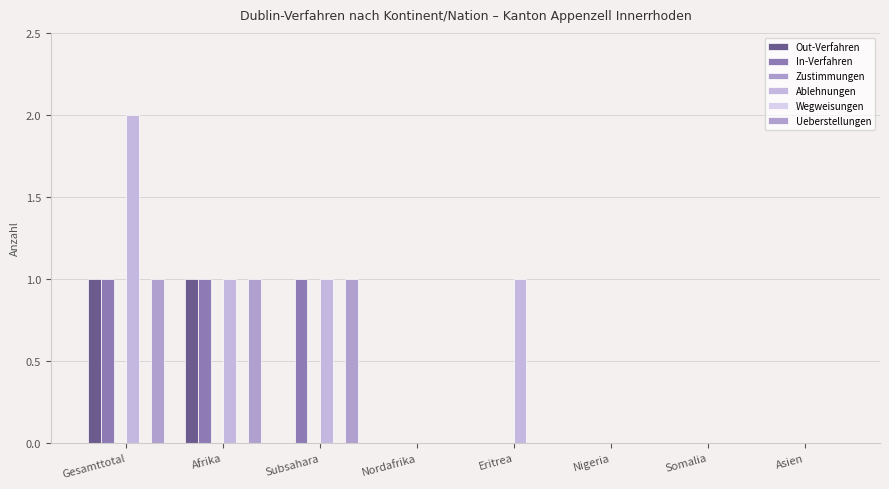

Reading right to left, what are all the values shown in this chart?

Out-Verfahren: 0	0	0	0	0	0	1	1
In-Verfahren: 0	0	0	0	0	1	1	1
Zustimmungen: 0	0	0	0	0	0	0	0
Ablehnungen: 0	0	0	1	0	1	1	2
Wegweisungen: 0	0	0	0	0	0	0	0
Ueberstellungen: 0	0	0	0	0	1	1	1